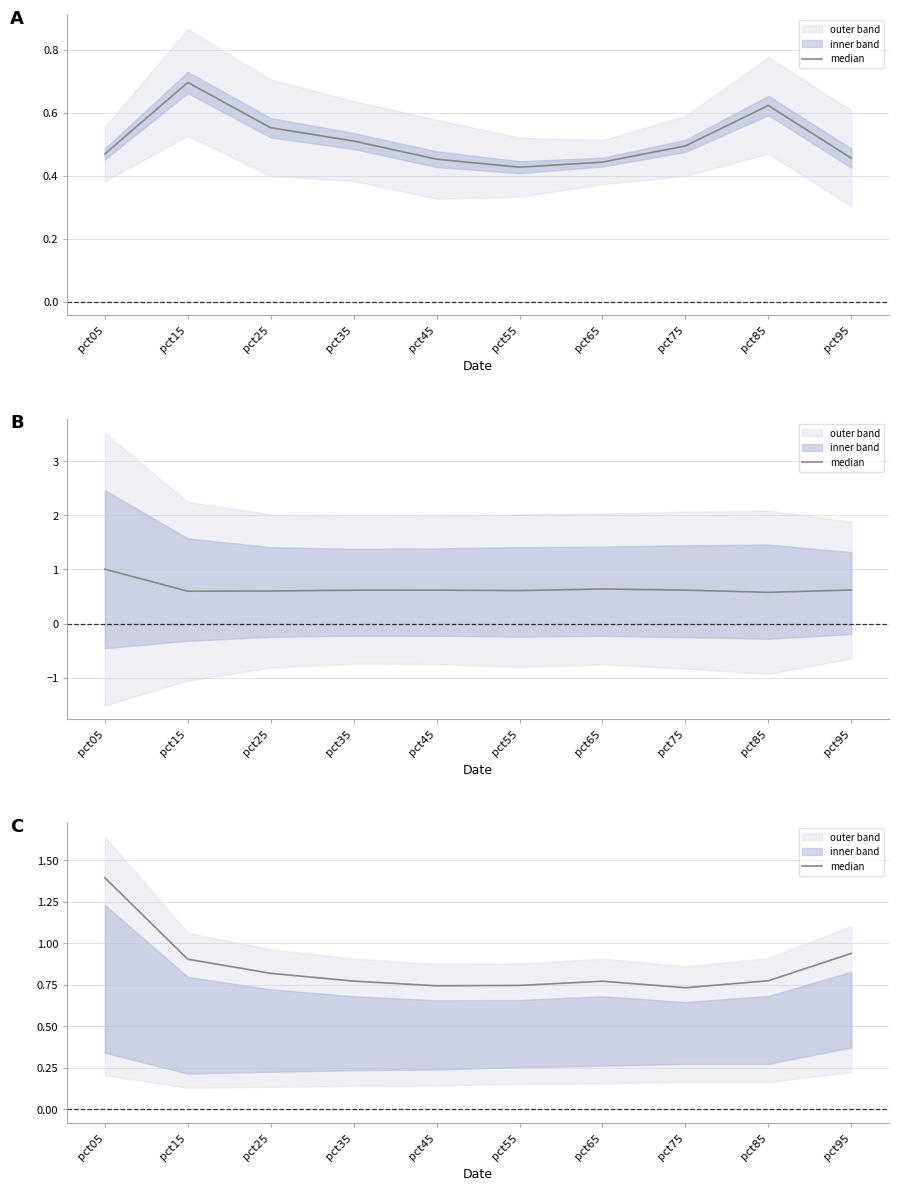

True or false: the data shows 0.9 at pct15.

True